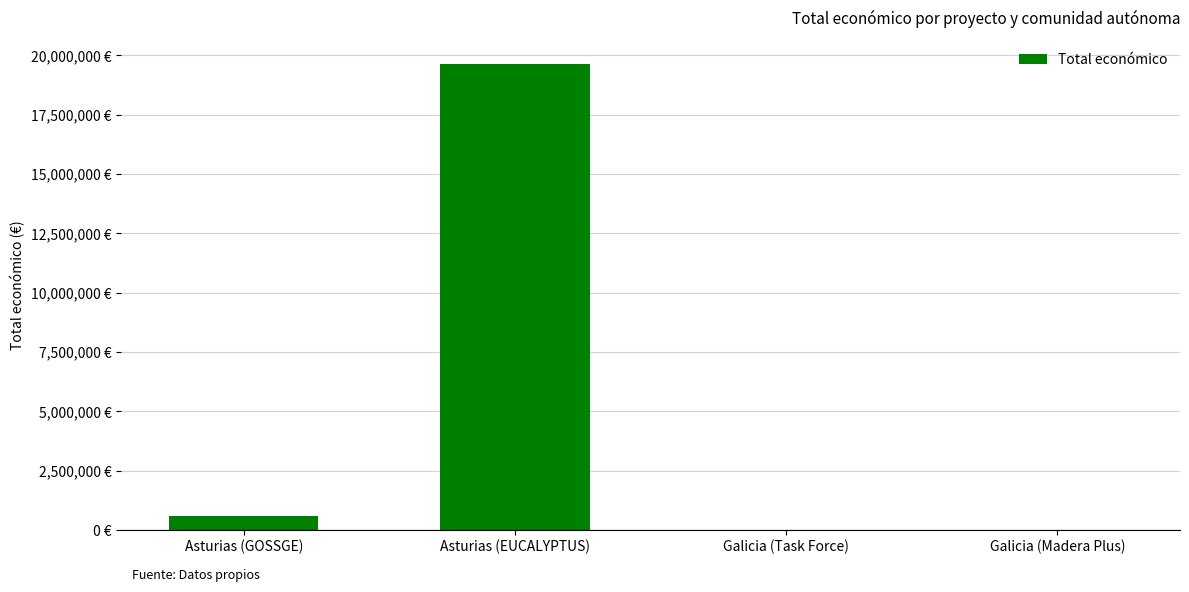

Are the bars horizontal?

No